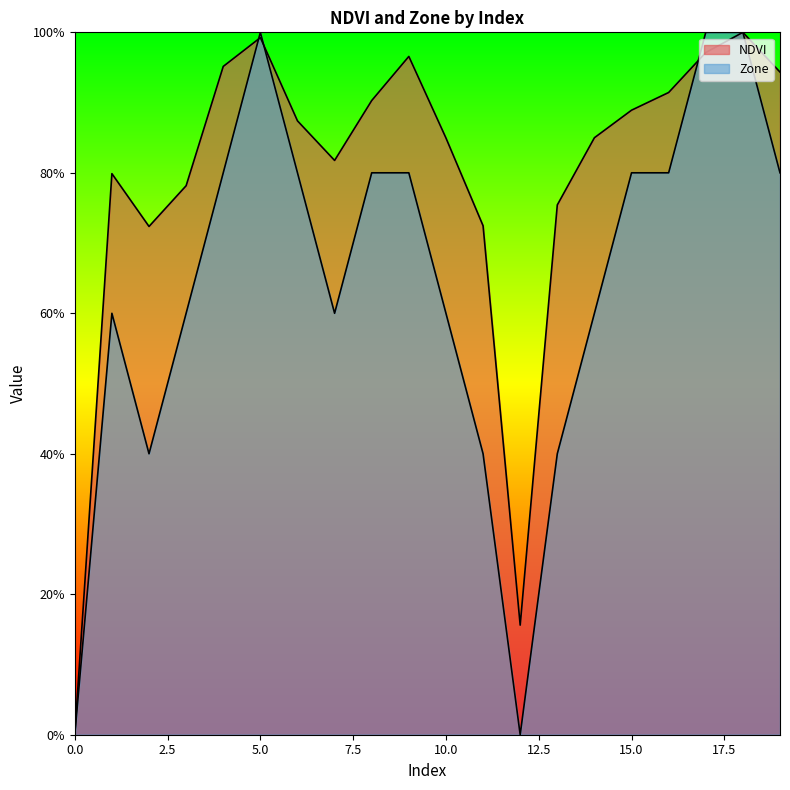

What is the difference between the NDVI values at 8 and 0?

0.9